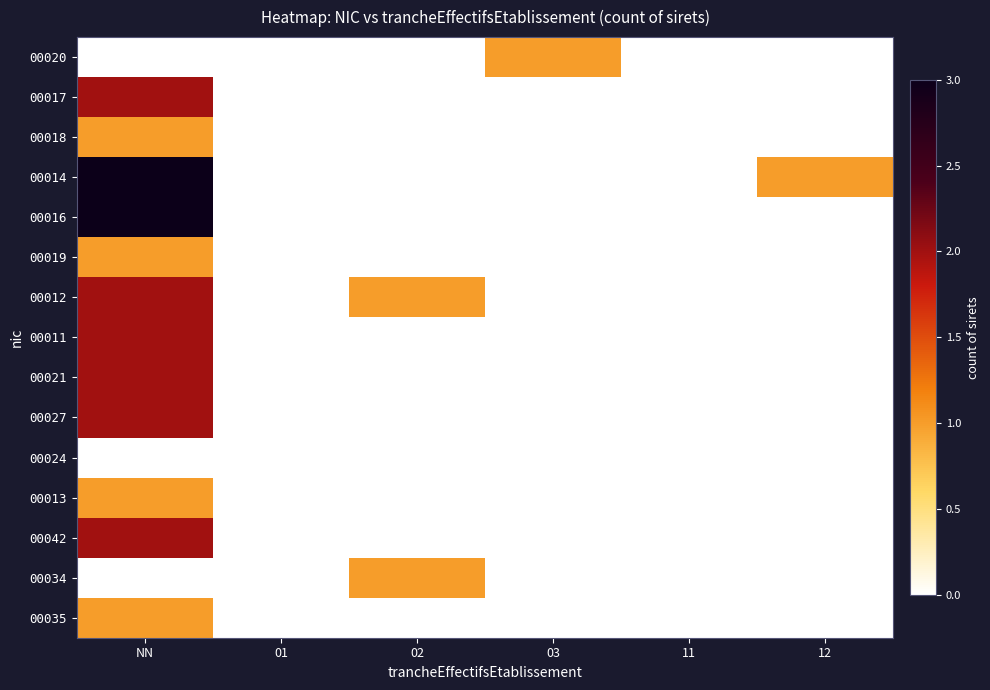

Rank the series by their maximum value, from lowest to highest.

00024, 00020, 00018, 00019, 00013, 00034, 00035, 00017, 00012, 00011, 00021, 00027, 00042, 00014, 00016